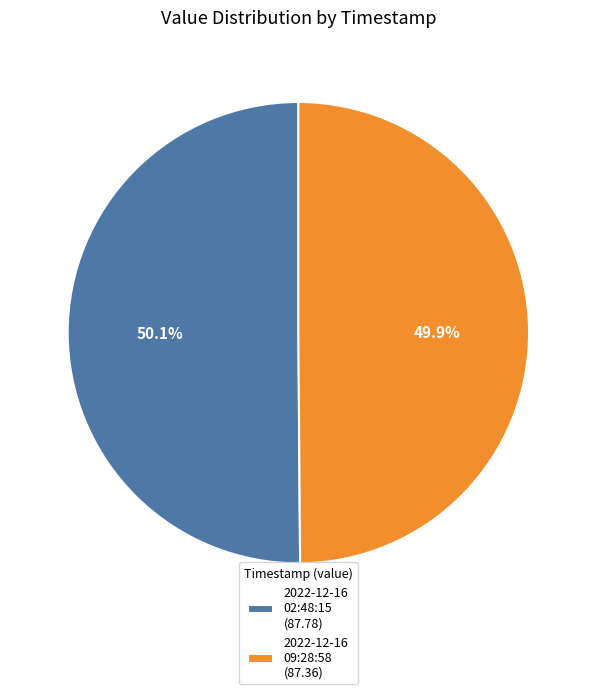

Is there any slice that represents more than half of the pie?

Yes